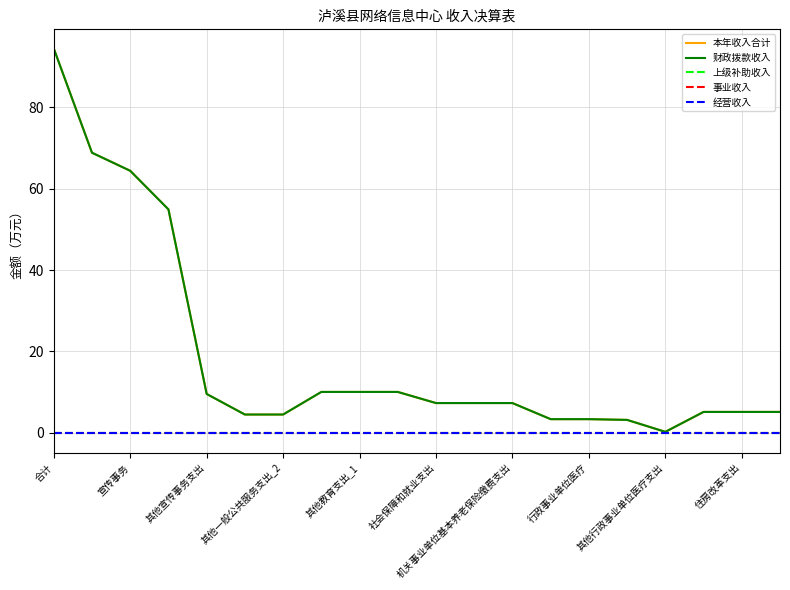

Does the chart display data point markers on the line(s)?

No